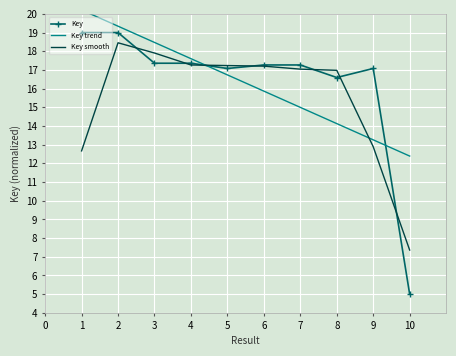

Reading left to right, list all the values displayed in this chart.

1=19.0	2=19.0	3=17.4	4=17.4	5=17.1	6=17.3	7=17.3	8=16.6	9=17.1	10=5.0